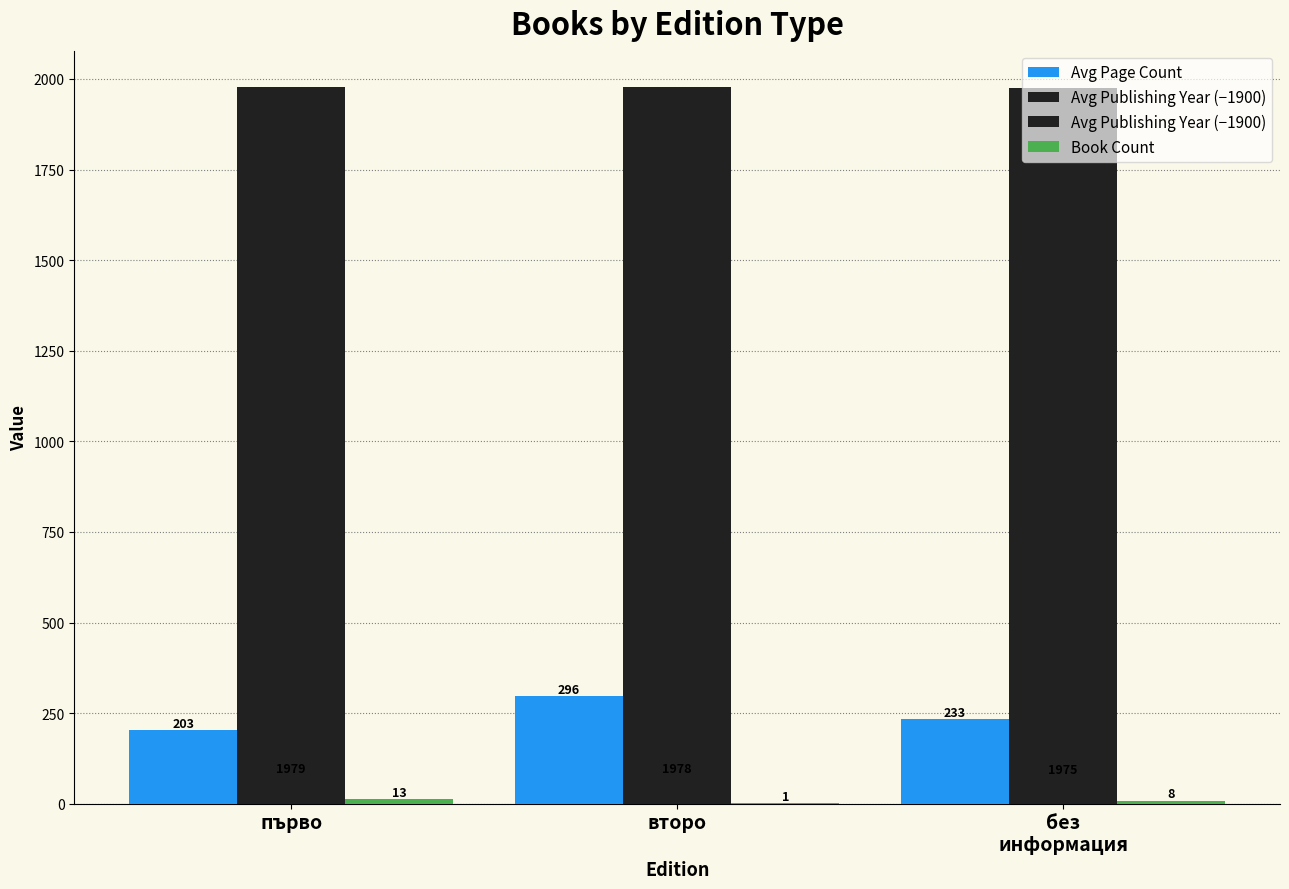

At which label does Avg Publishing Year (−1900) first exceed 78?

първо